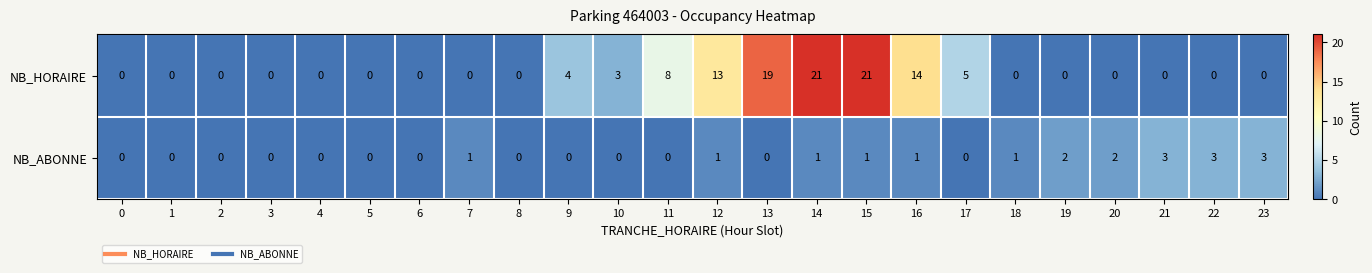

Which series has the largest range (max minus min)?

NB_HORAIRE